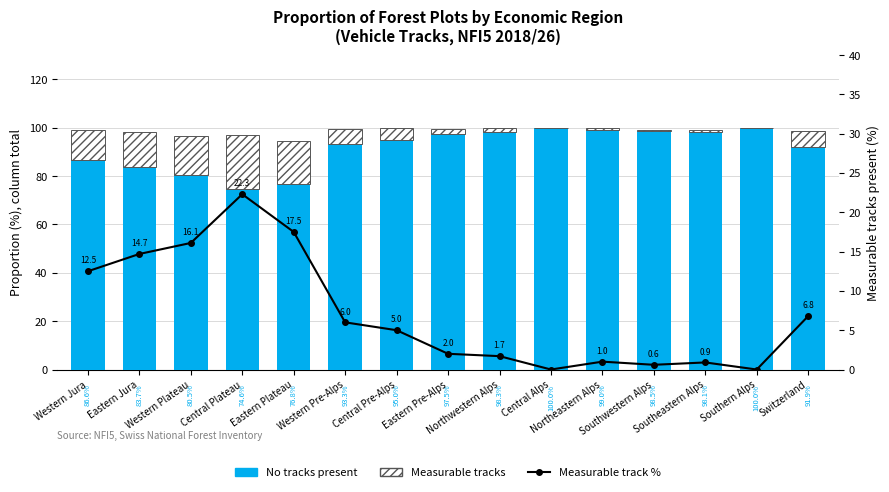

How many groups of bars are there?

15